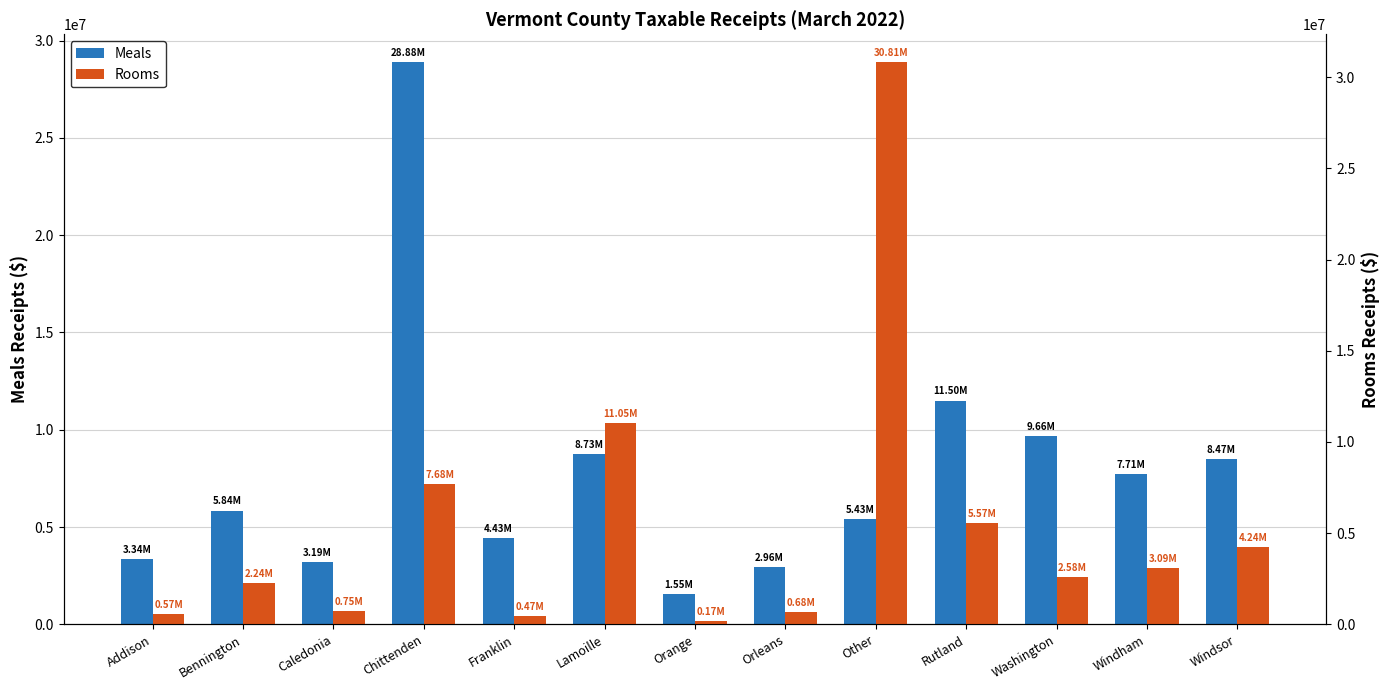

What is the approximate value of Meals at Rutland?

11495220.3